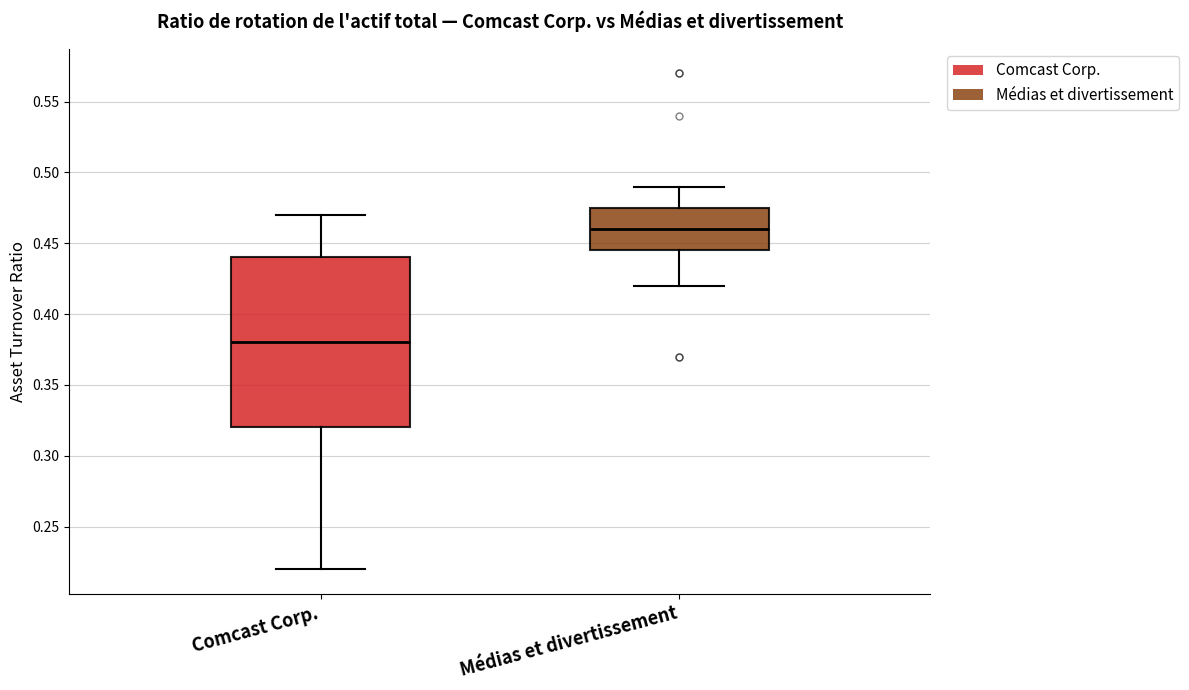

Reading left to right, transcribe this box plot: for each box, give where its median line is, the range the box spans, and where its two whiskers end, as read against the y-axis. The values are not printed on the chart, so give them approximately, as read against the axis.

Comcast Corp.: median 0.380, box 0.320 to 0.440, whiskers 0.220 to 0.470
Médias et divertissement: median 0.460, box 0.445 to 0.475, whiskers 0.420 to 0.490